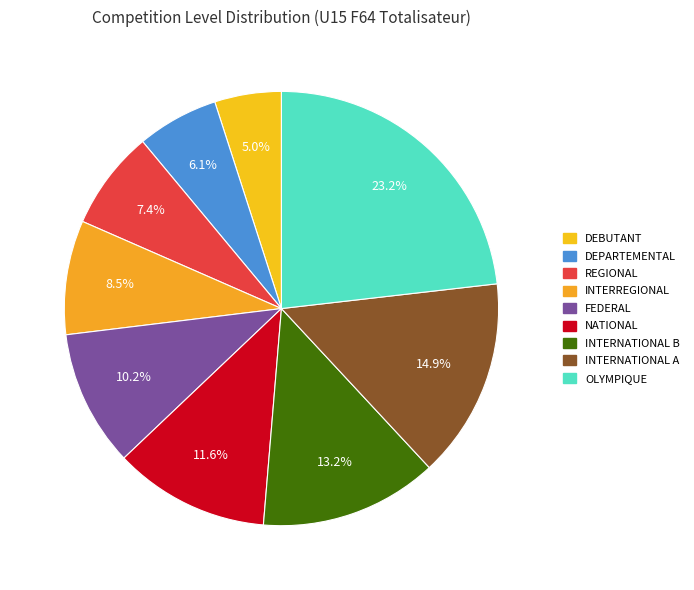

To the nearest percent, what percentage of the pie is INTERNATIONAL A?

15%